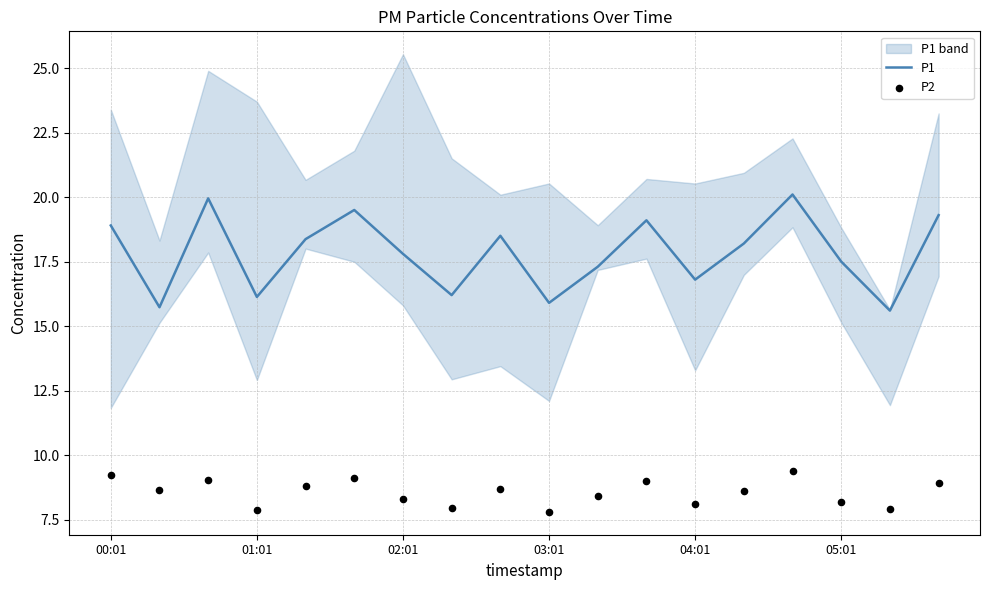

Which series has the widest spread of Y values?

P1